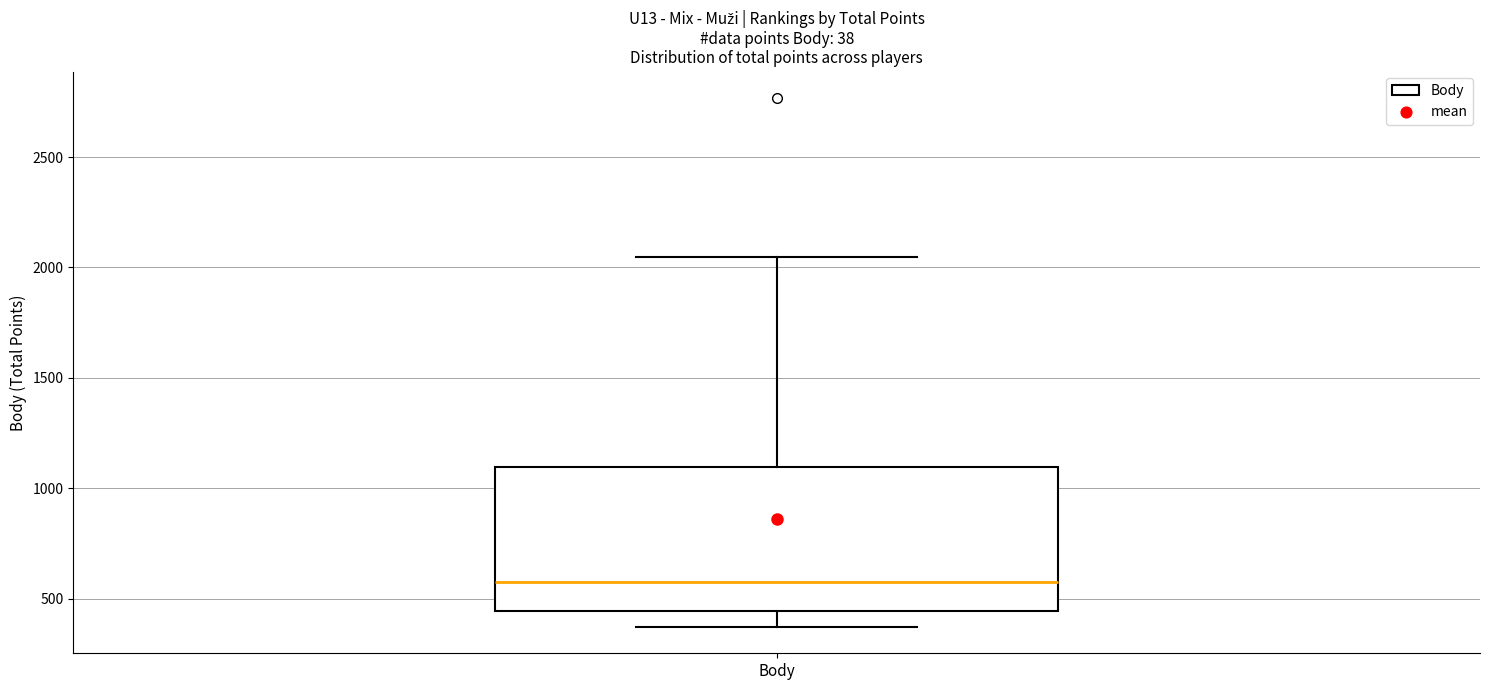

Where is the upper edge of the box for Body on the y-axis? The values are not printed on the chart, so give them approximately, as read against the axis.

1100